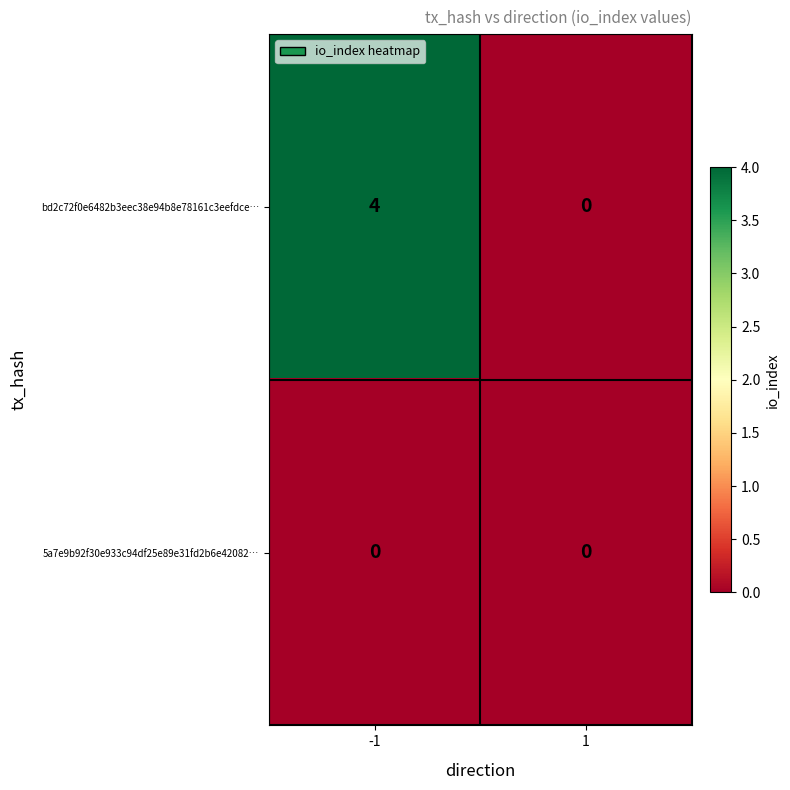

True or false: bd2c72f0e6482b3eec38e94b8e78161c3eefdce… has a value of 4 at -1.

True